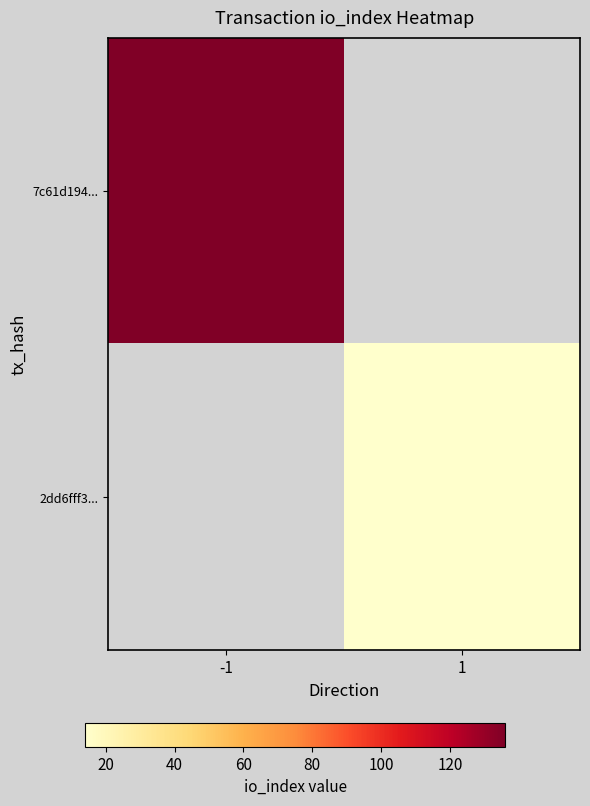

Is it true that 2dd6fff3... equals 7.5 at 1?

False